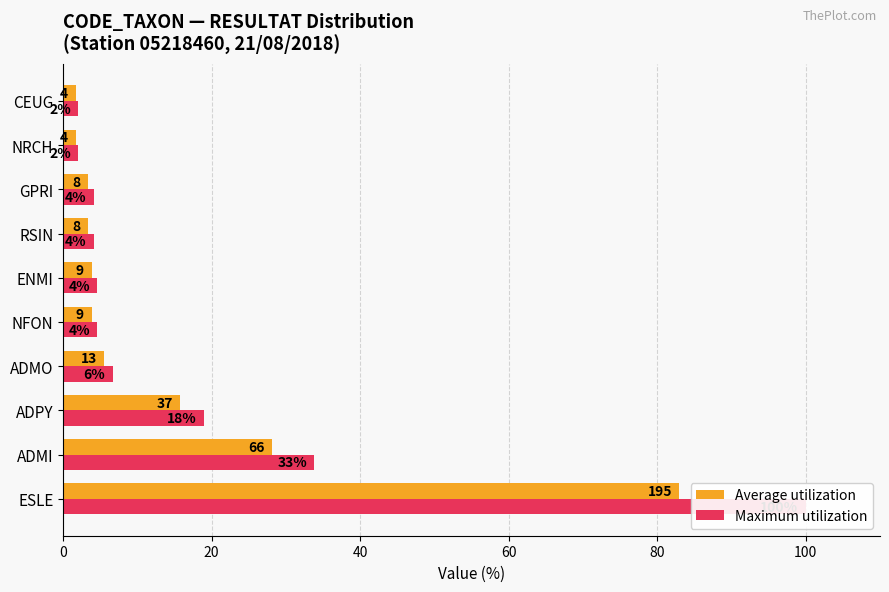

What are all the series names shown in the legend?

Average utilization, Maximum utilization